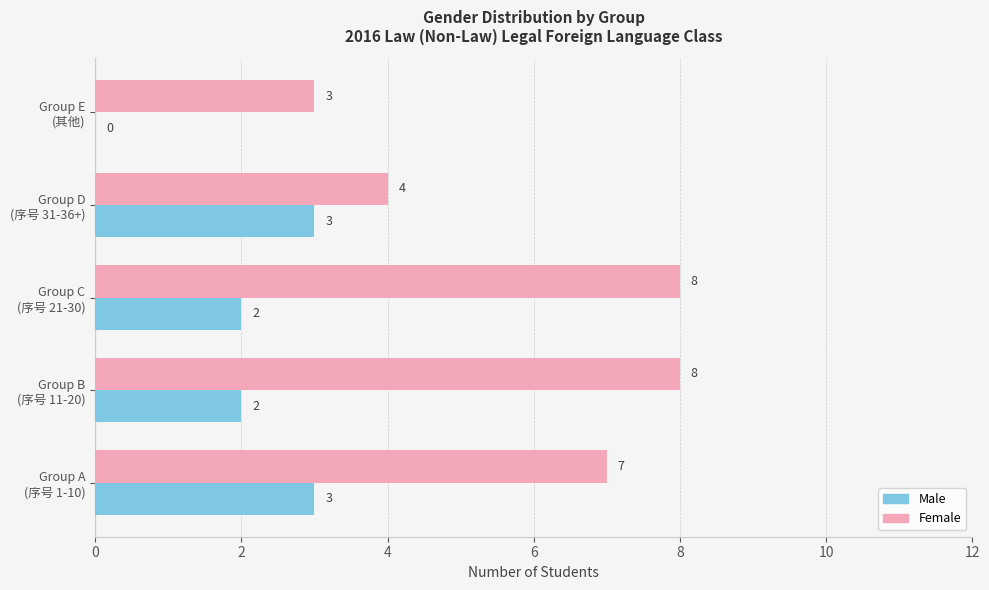

At which label is Female closest to 5?

Group D
(序号 31-36+)